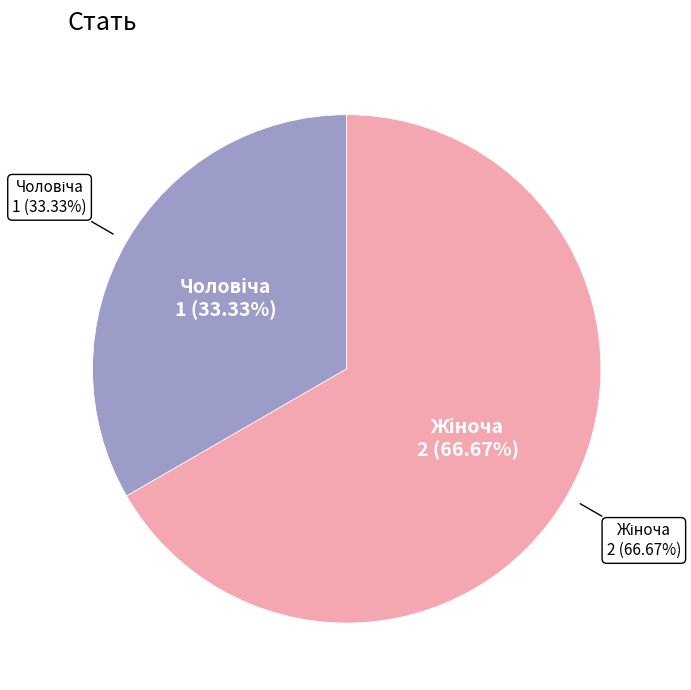

What percentage is NOT represented by Чоловіча?

66.7%